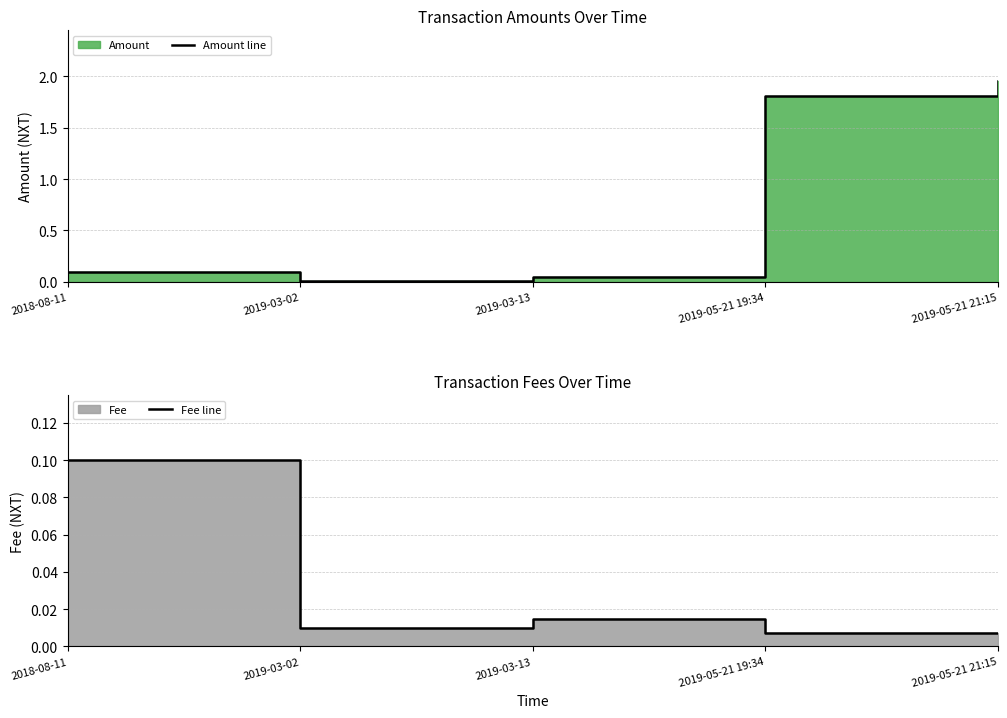

The Amount line series shows 1.2 at 2019-05-21 19:34. True or false?

False